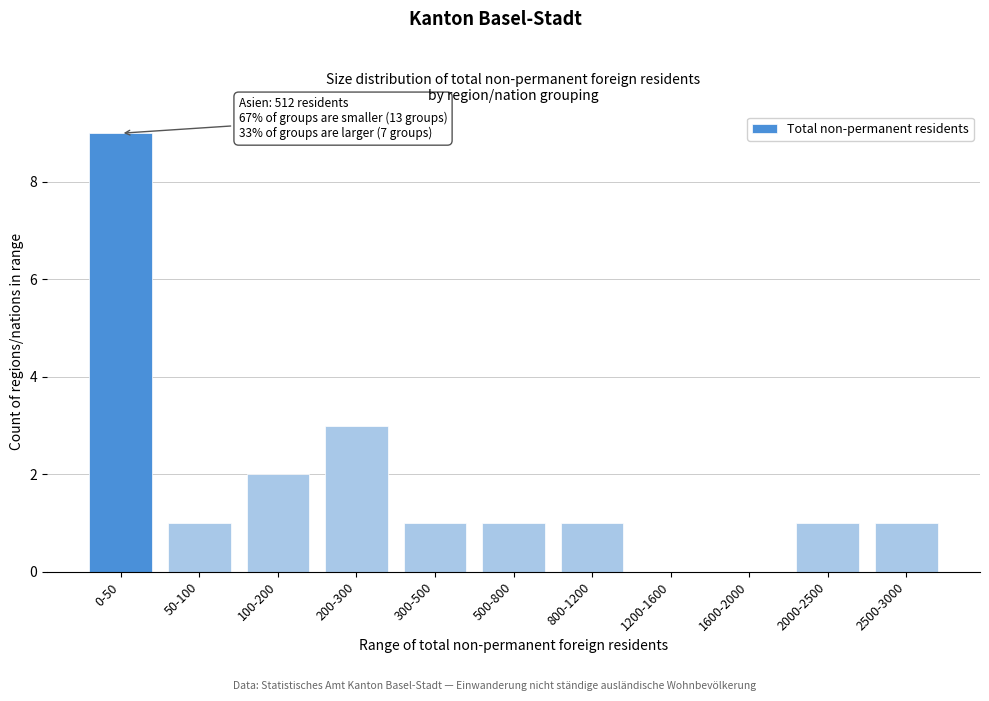

Reading left to right, transcribe all the data shown in this chart.

0-50=9	50-100=1	100-200=2	200-300=3	300-500=1	500-800=1	800-1200=1	1200-1600=0	1600-2000=0	2000-2500=1	2500-3000=1